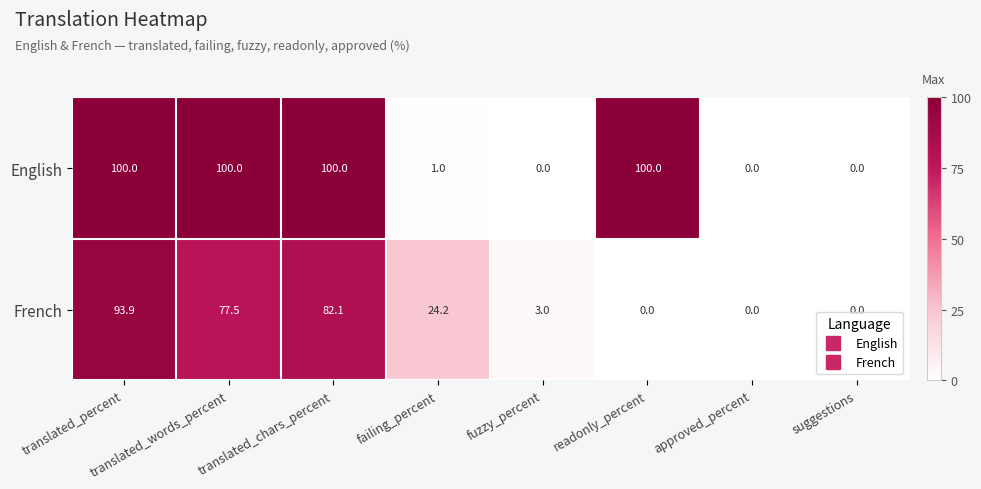

Which category has the highest value in the French series?

translated_percent